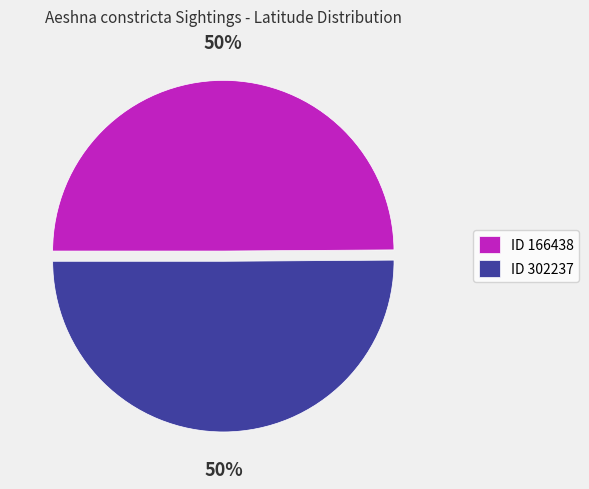

To the nearest percent, what percentage of the pie is ID 166438?

50%